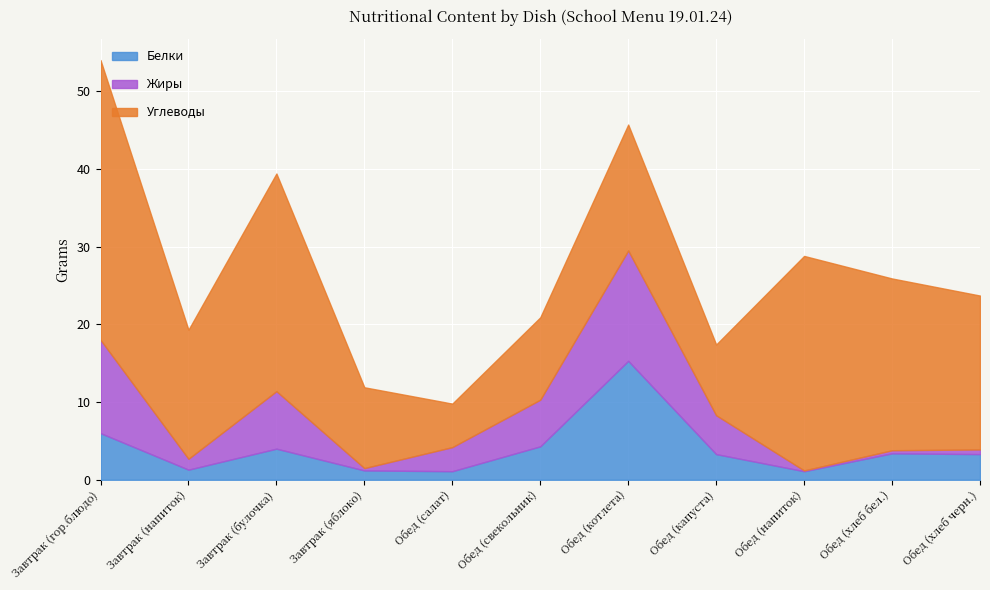

What is the label of the 8th point from the left?

Обед (капуста)